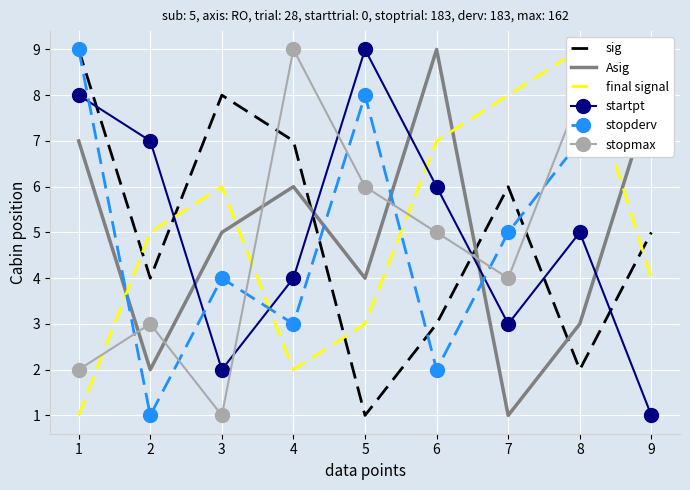

Is the value of sig at 1 greater than the value of stopmax at 8?

Yes